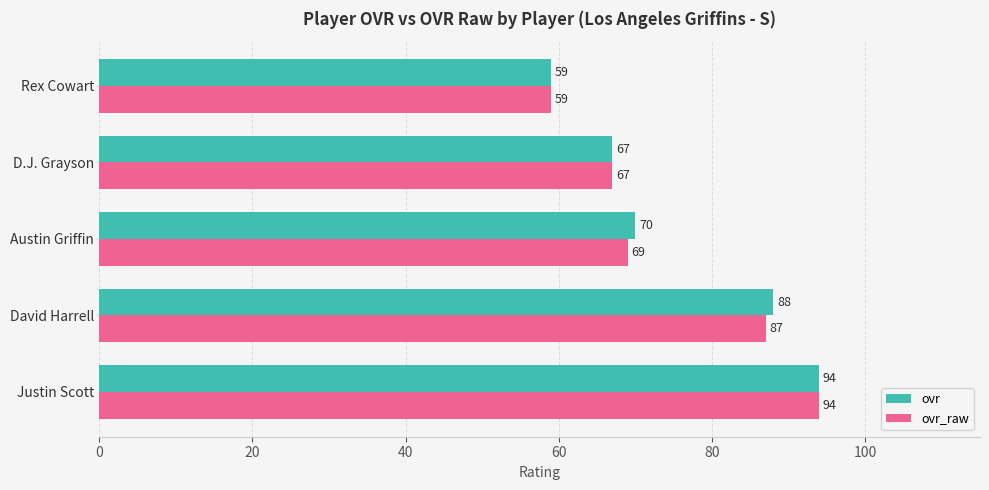

What are all the series names shown in the legend?

ovr, ovr_raw